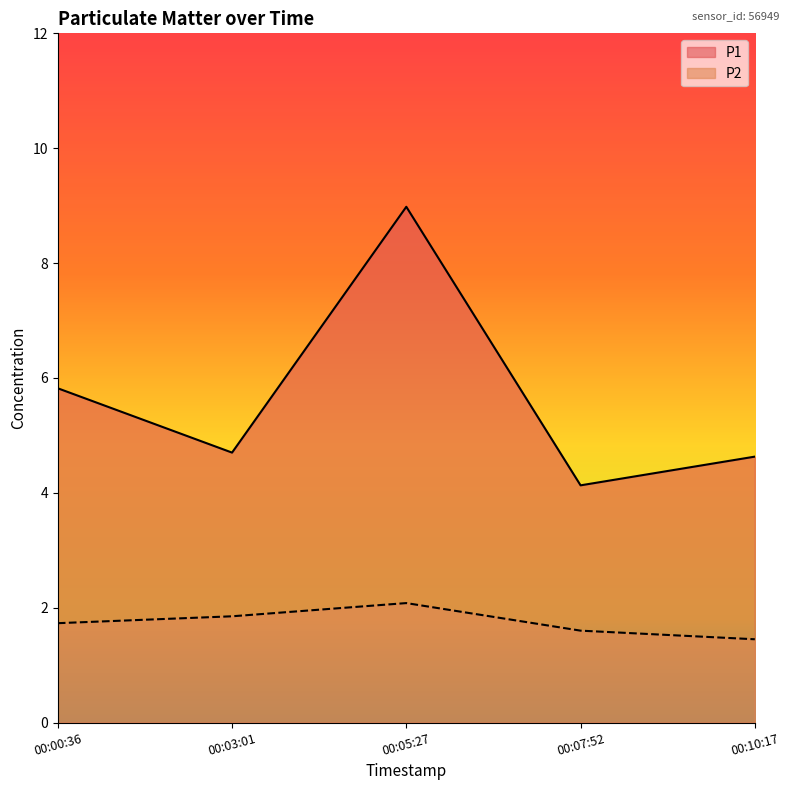

True or false: P1 and P2 intersect in this chart.

False